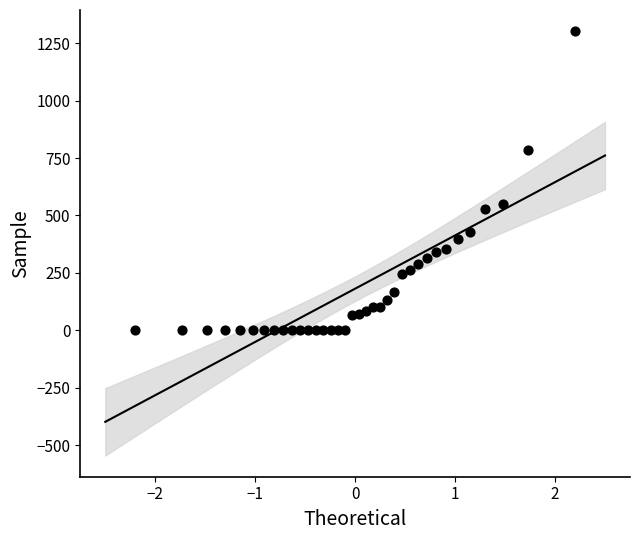

What is the range of Y values (max minus min)?

1302